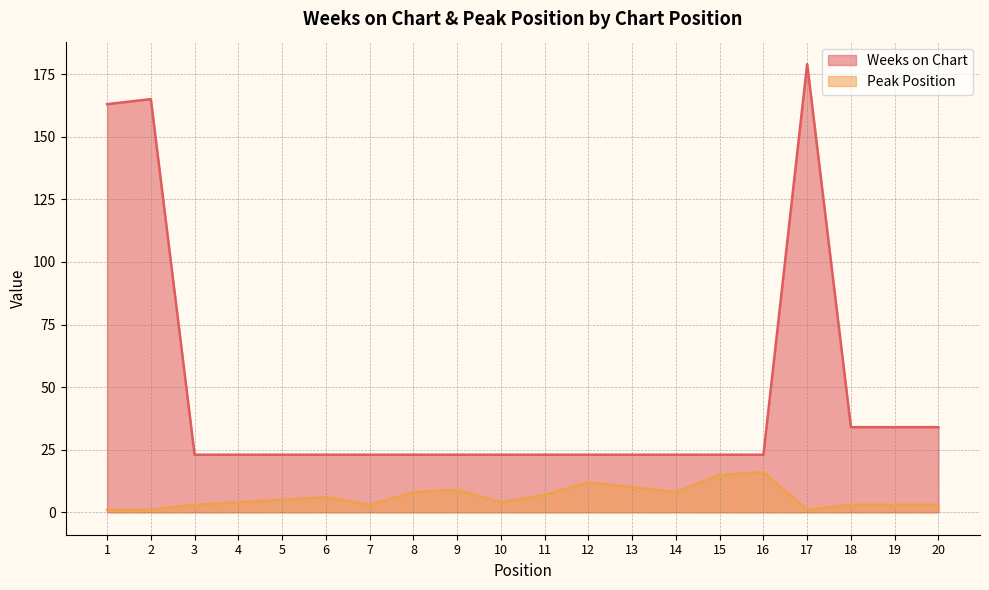

The Peak Position series shows 3 at 20. True or false?

True